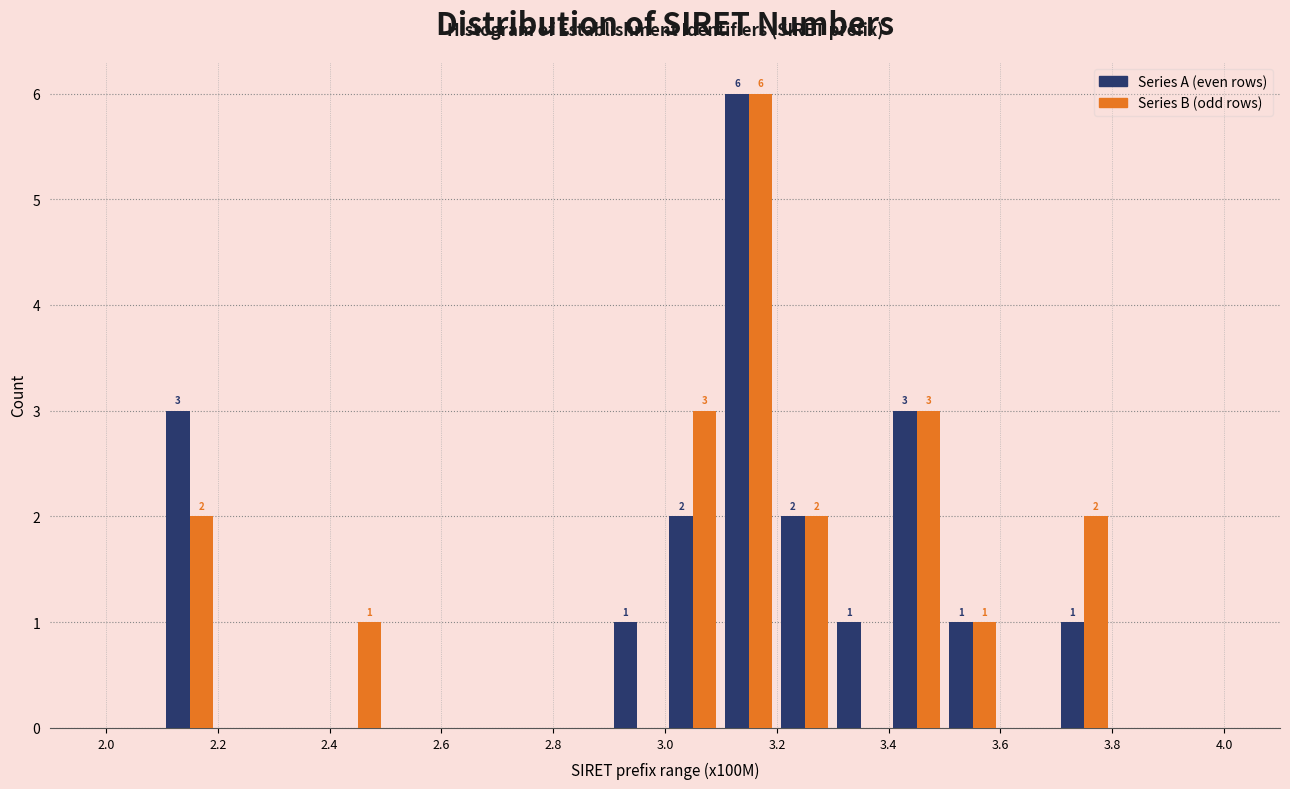

In the Series B (odd rows) series, which range on the x-axis has the tallest bar?

3.1 to 3.2